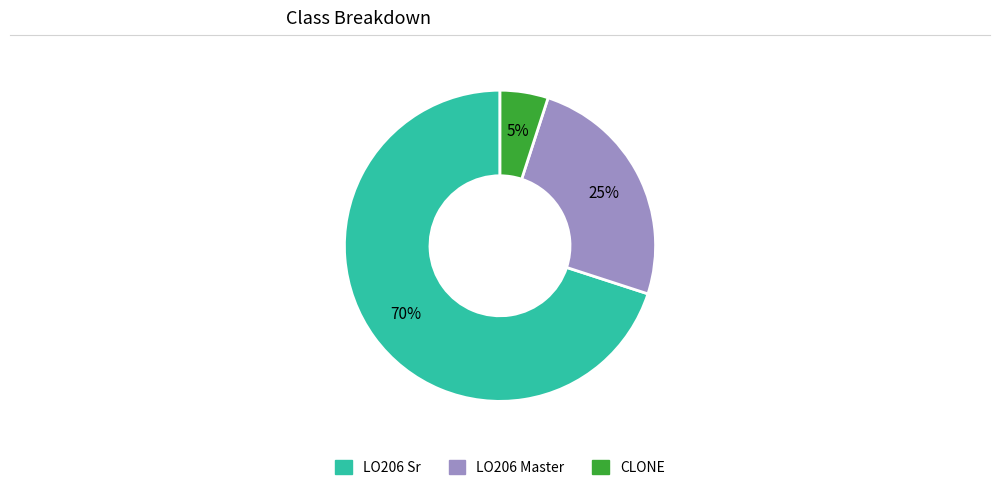

Is the sum of LO206 Sr and CLONE greater than half?

Yes